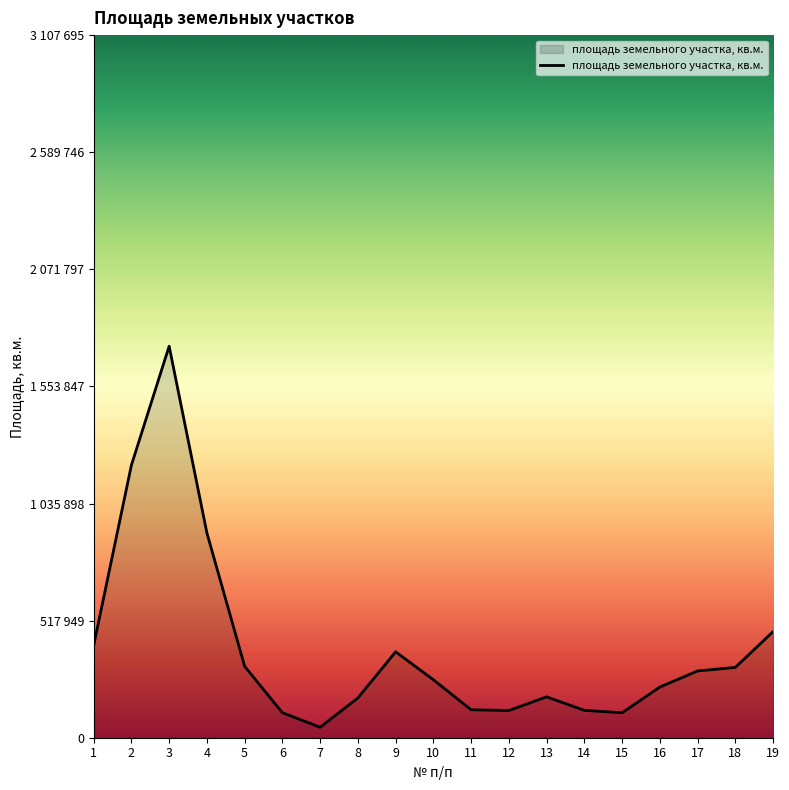

Which has a higher value, 6 or 4?

4